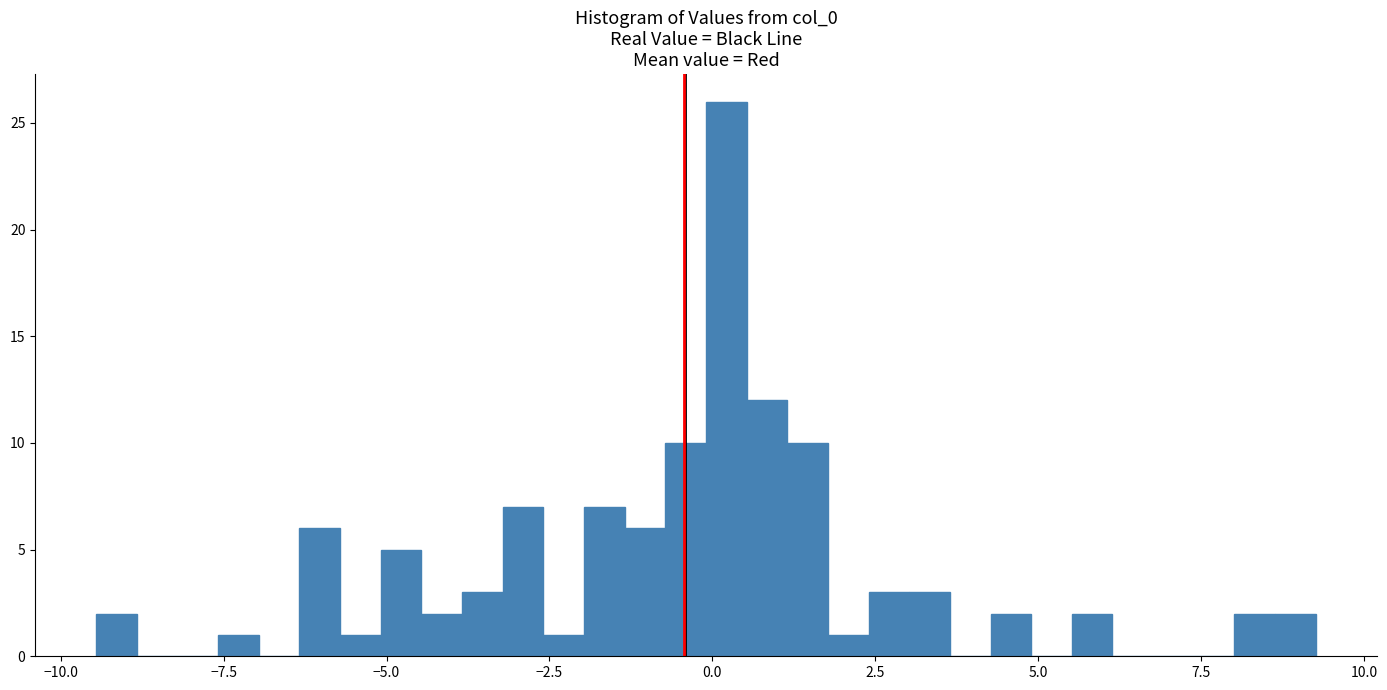

Read against the x-axis, roughly where is the centre of the tallest bar?

0.0